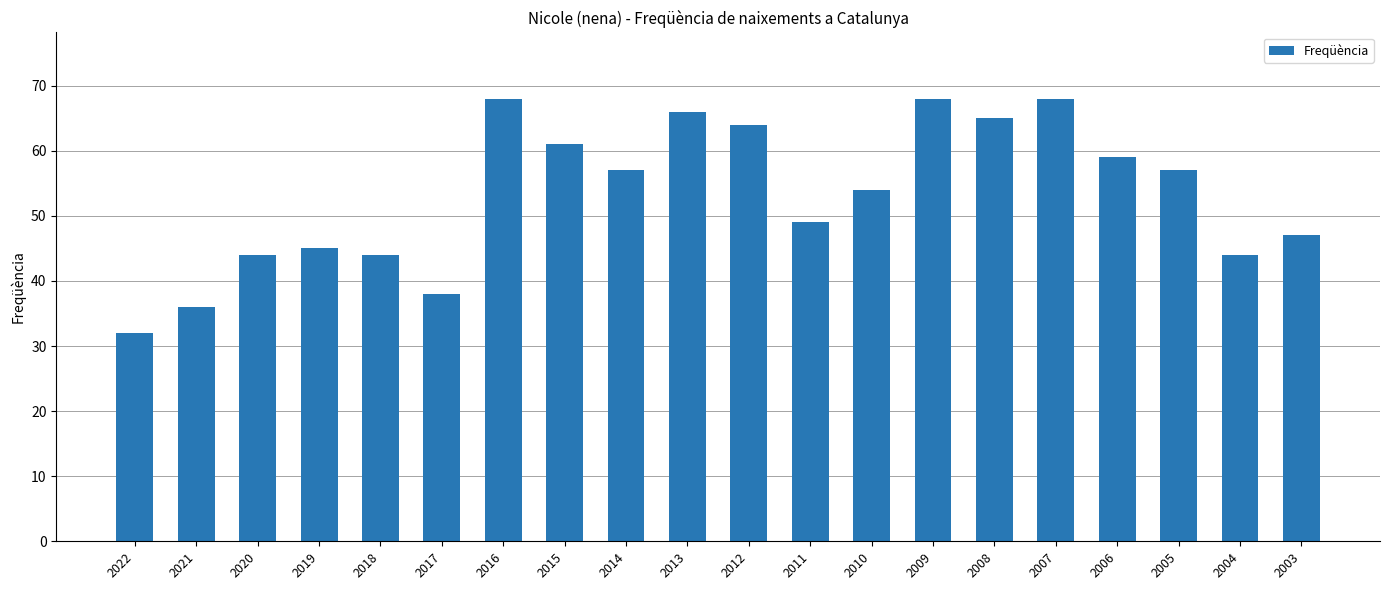

How many data points does each series have?

20